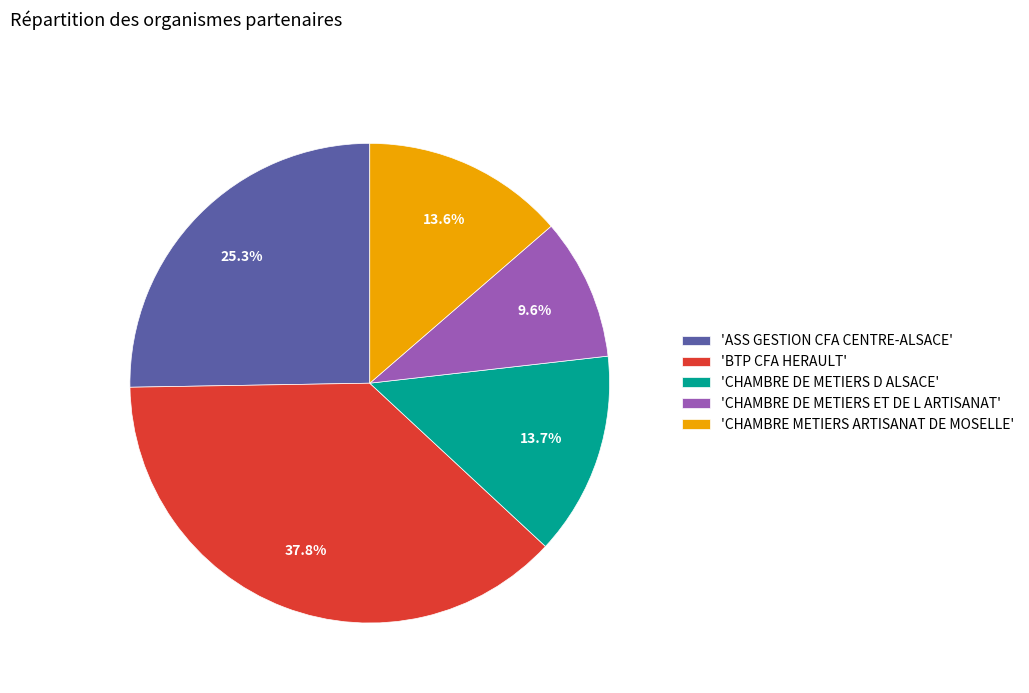

What portion of the pie excludes 'ASS GESTION CFA CENTRE-ALSACE'?

74.7%